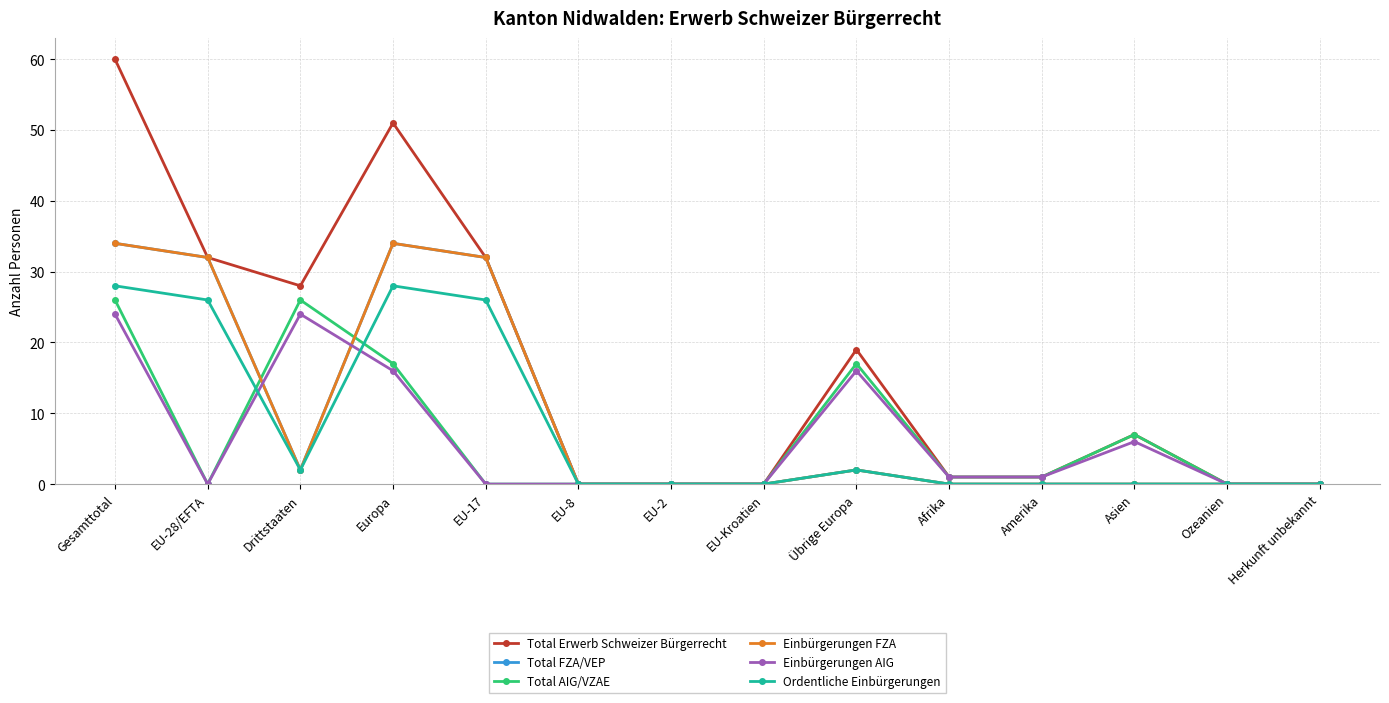

What is the value of the Einbürgerungen FZA point at the 2nd from the left?

32